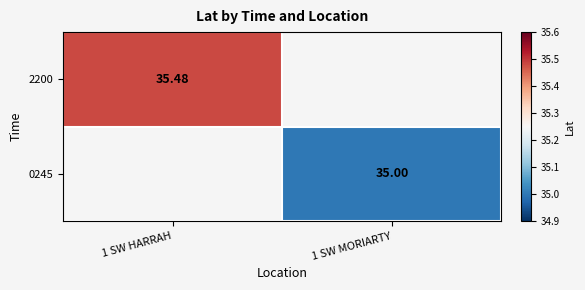

Is the value of 0245 at 1 SW MORIARTY greater than the value of 2200 at 1 SW HARRAH?

No